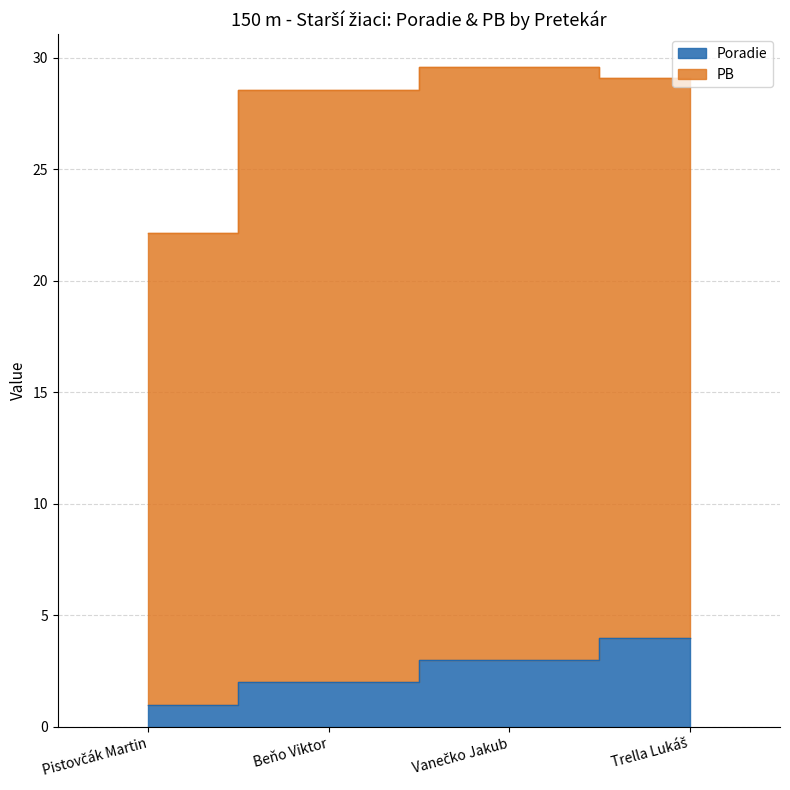

Does the chart display data point markers on the line(s)?

No